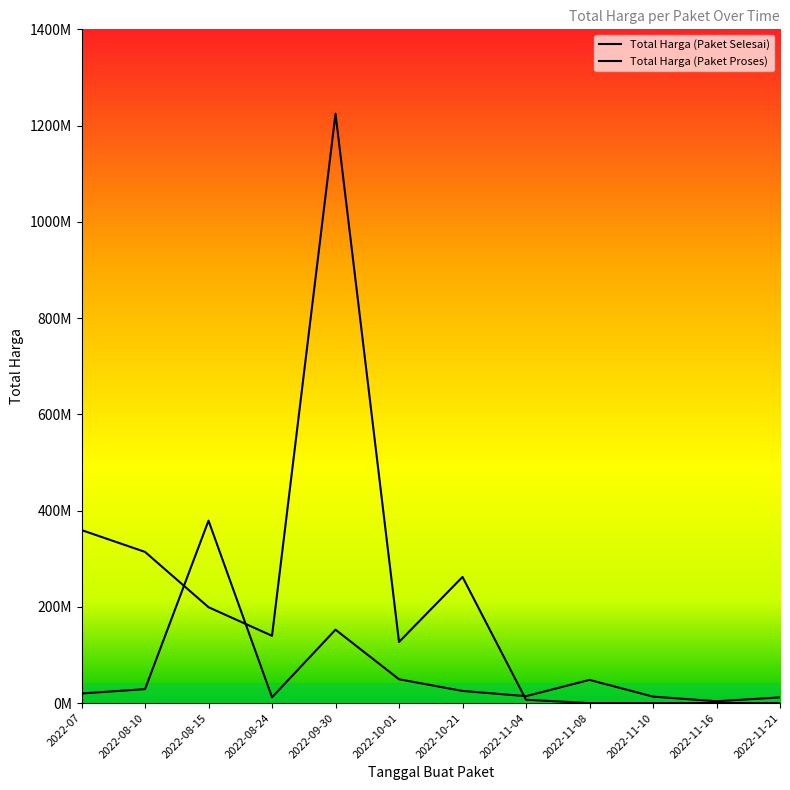

How many distinct data groups are displayed?

2